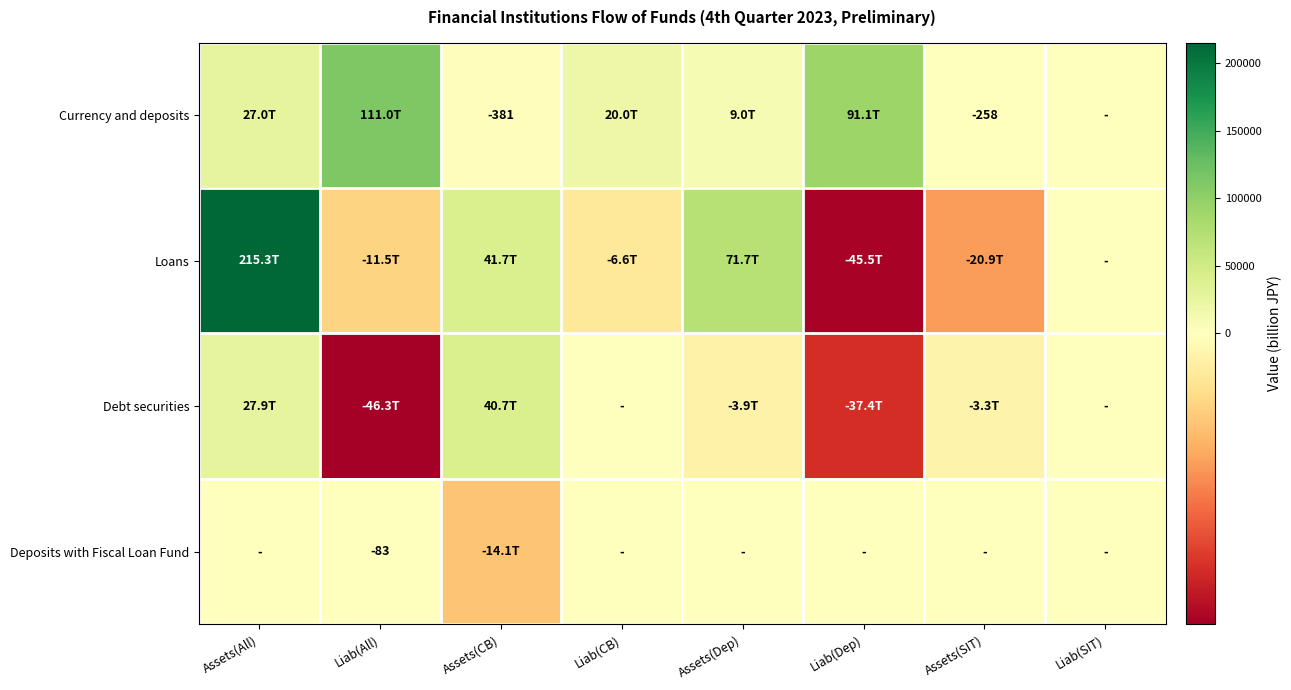

At Assets(Dep), list the series in order from largest to smallest.

Loans, Currency and deposits, Deposits with Fiscal Loan Fund, Debt securities